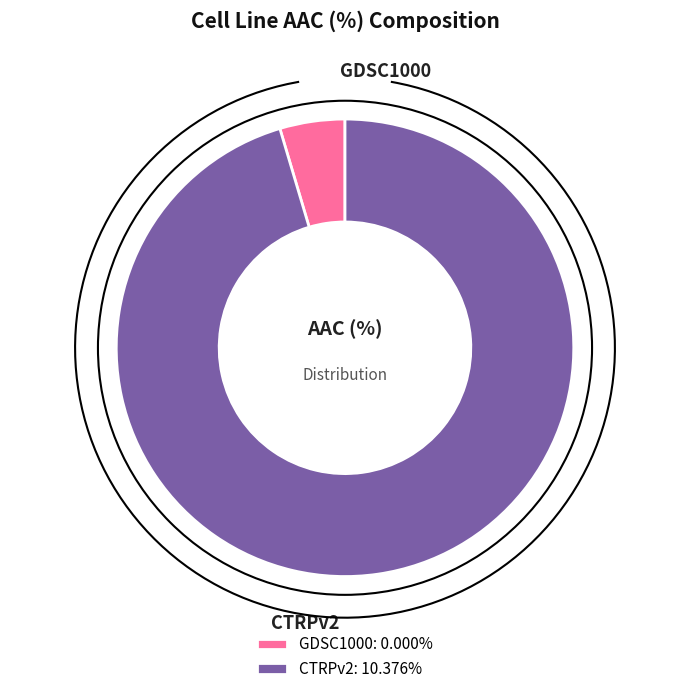

How many slices are in this pie chart?

2